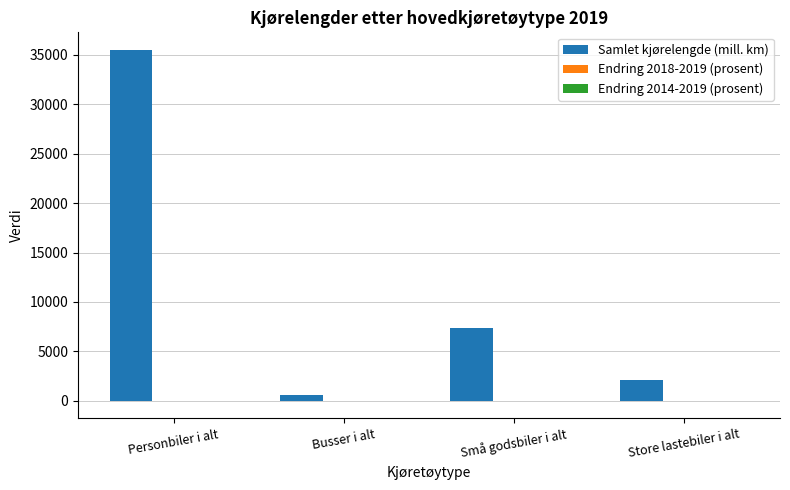

Count the number of categories in the chart.

4